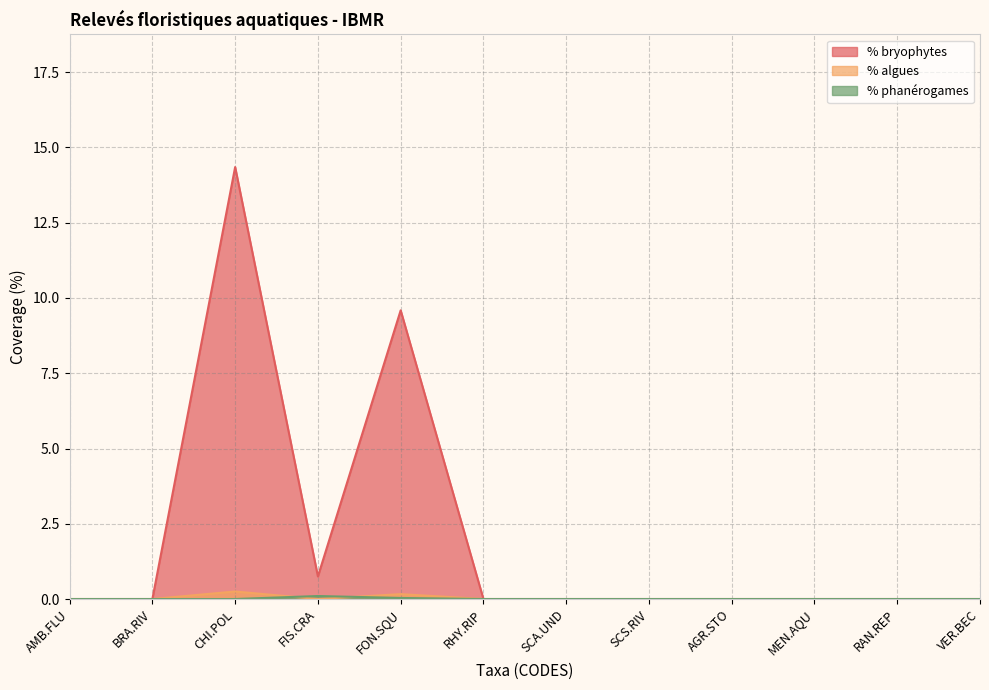

True or false: % phanérogames and % bryophytes intersect in this chart.

False